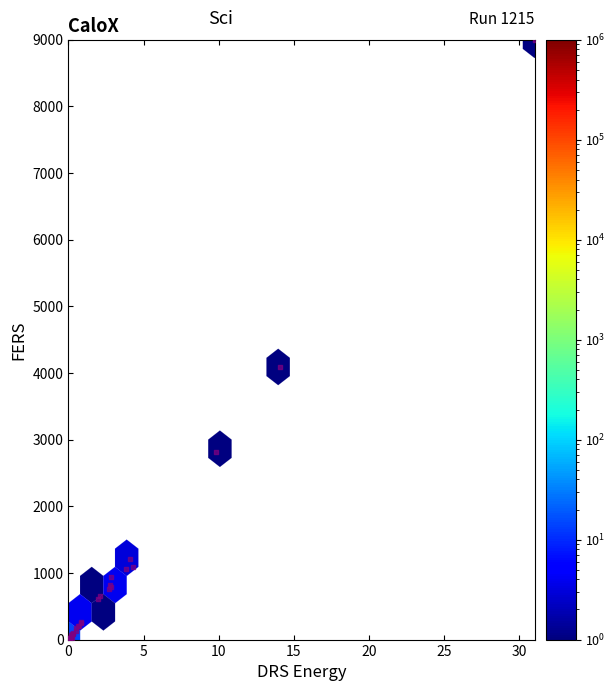

What Y value in the scatter plot is closest to 4500?

4087.8